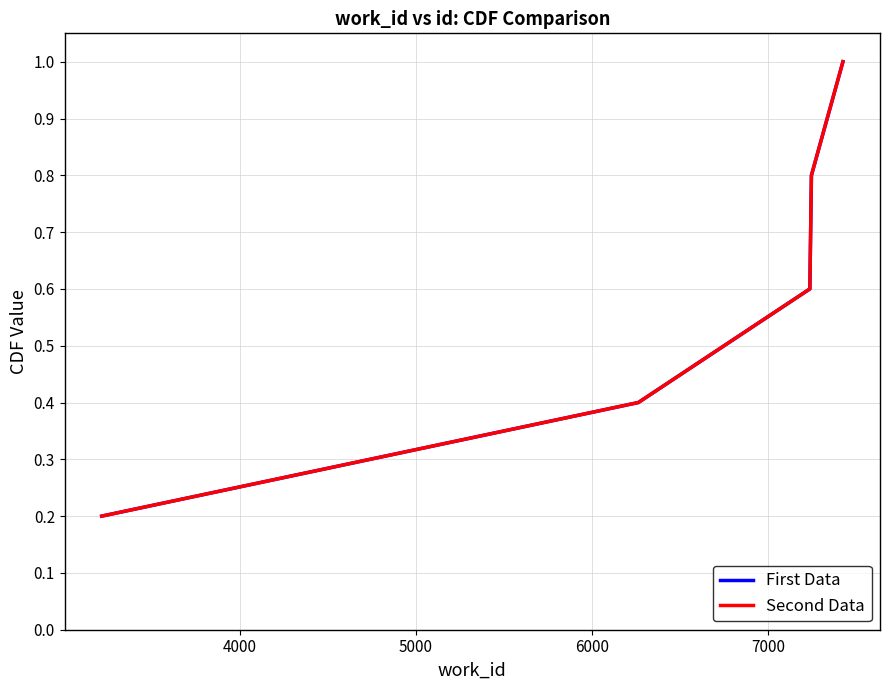

Does the chart have visible grid lines?

Yes